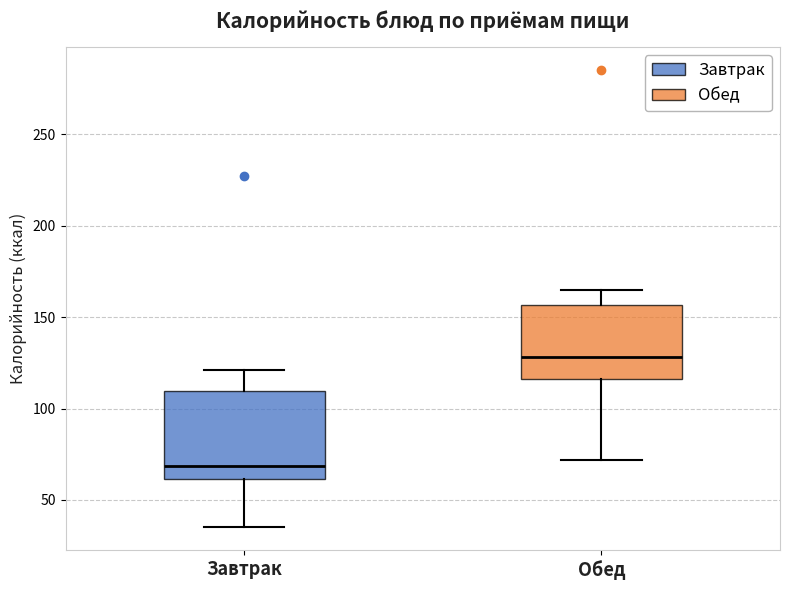

Which box has the highest median line?

Обед